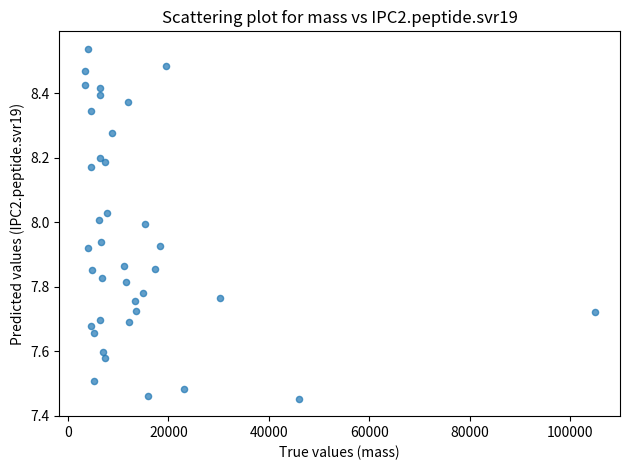

What is the range of X values (max minus min)?

101539.1